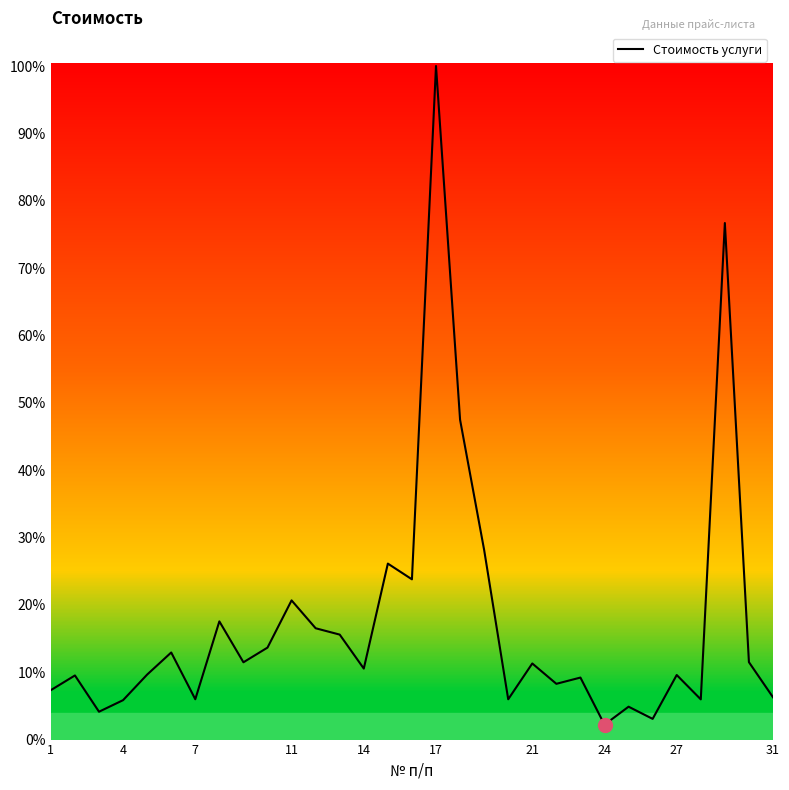

What is the difference between the maximum and minimum values?

97.8